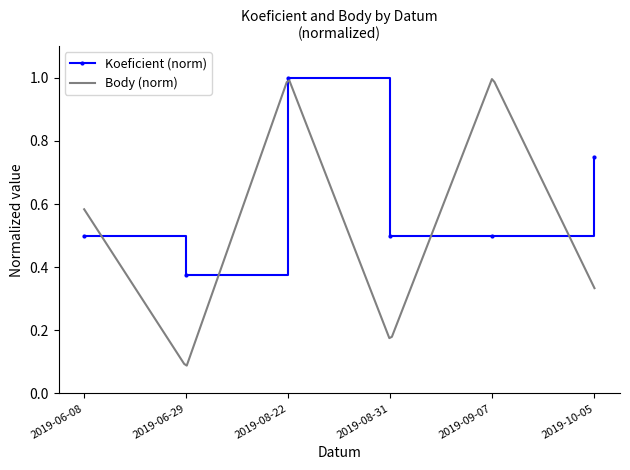

Rank the categories by value from lowest to highest.

2019-06-29, 2019-06-08, 2019-08-31, 2019-09-07, 2019-10-05, 2019-08-22